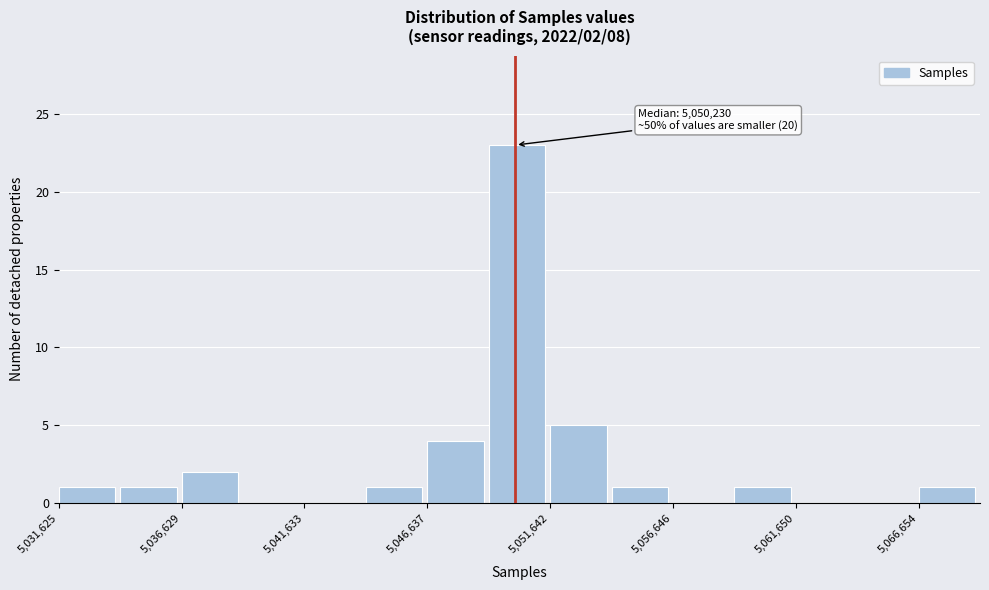

Around what value on the x-axis is the tallest bar? Give the approximate position of its centre, as read against the axis.

5050000